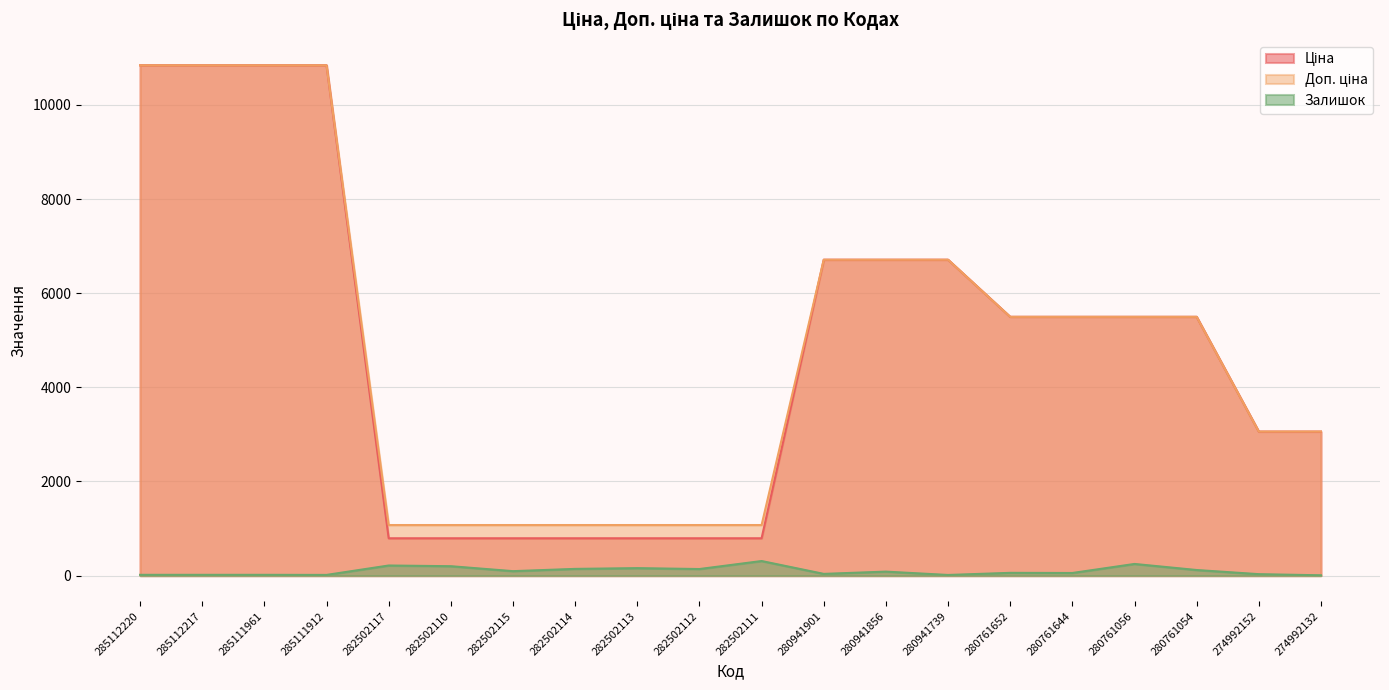

True or false: Ціна and Доп. ціна intersect in this chart.

False